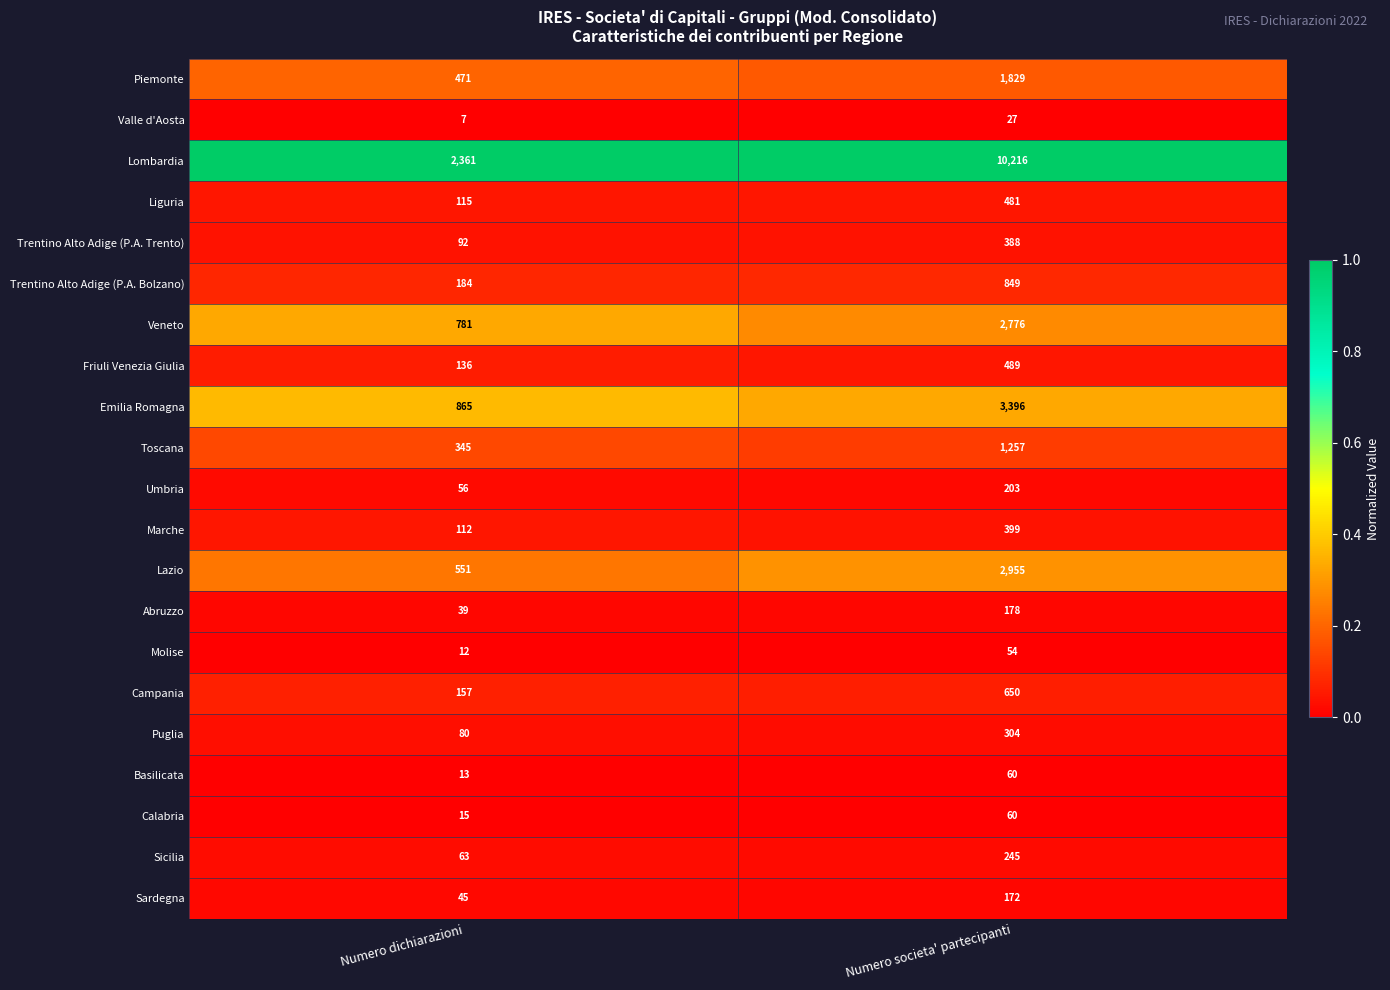

Is the value of Toscana at Numero societa' partecipanti greater than the value of Veneto at Numero societa' partecipanti?

No